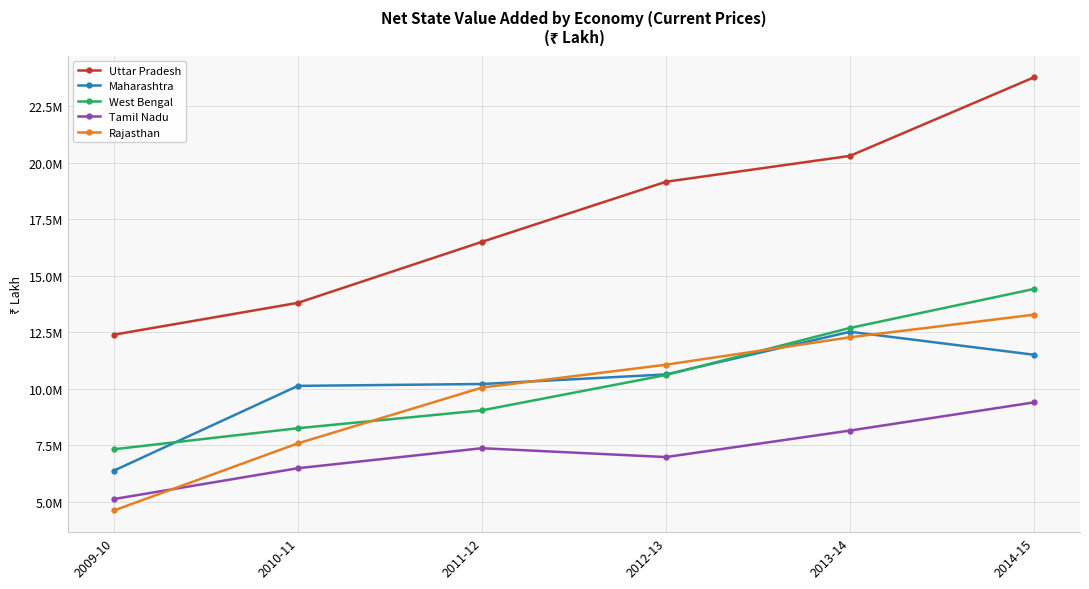

Reading left to right, what are all the values shown in this chart?

Uttar Pradesh: 2009-10=12392034	2010-11=13799675	2011-12=16495542	2012-13=19150618	2013-14=20294386	2014-15=23765465
Maharashtra: 2009-10=6384169	2010-11=10130525	2011-12=10212138	2012-13=10635976	2013-14=12520944	2014-15=11505256
West Bengal: 2009-10=7329484	2010-11=8258387	2011-12=9048057	2012-13=10609517	2013-14=12689658	2014-15=14412906
Tamil Nadu: 2009-10=5128574	2010-11=6490871	2011-12=7375198	2012-13=6983806	2013-14=8155523	2014-15=9399897
Rajasthan: 2009-10=4622201	2010-11=7589880	2011-12=10053812	2012-13=11065122	2013-14=12277243	2014-15=13276363